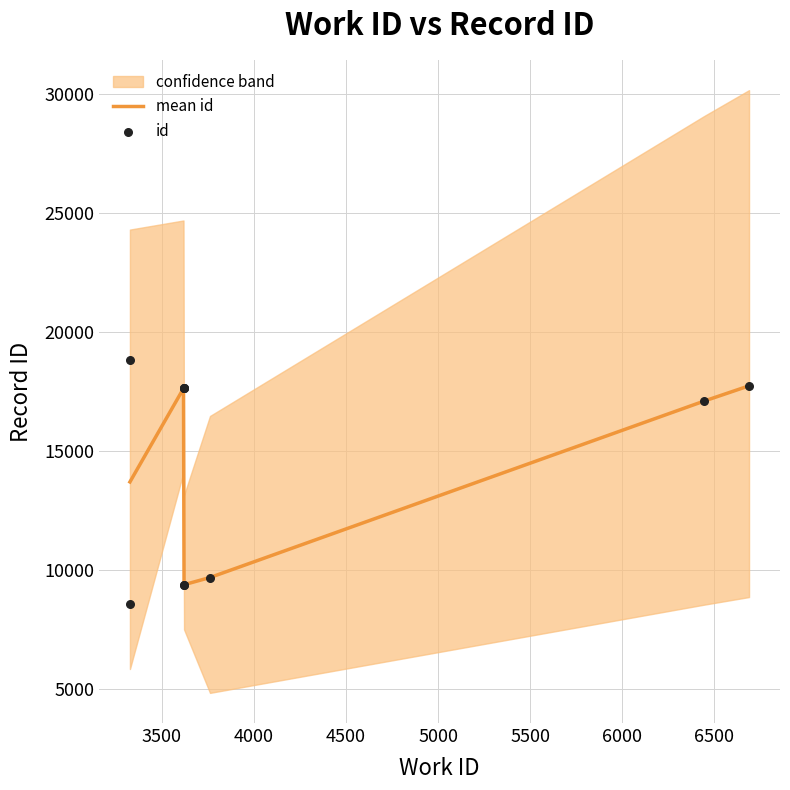

Between 6689 and 3617, which is larger?

6689